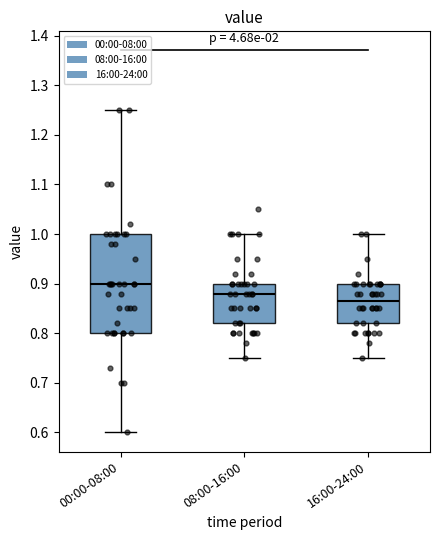

Reading left to right, transcribe this box plot: for each box, give where its median line is, the range the box spans, and where its two whiskers end, as read against the y-axis. The values are not printed on the chart, so give them approximately, as read against the axis.

00:00-08:00: median 0.90, box 0.80 to 1.00, whiskers 0.60 to 1.25
08:00-16:00: median 0.88, box 0.82 to 0.90, whiskers 0.75 to 1.00
16:00-24:00: median 0.87, box 0.82 to 0.90, whiskers 0.75 to 1.00